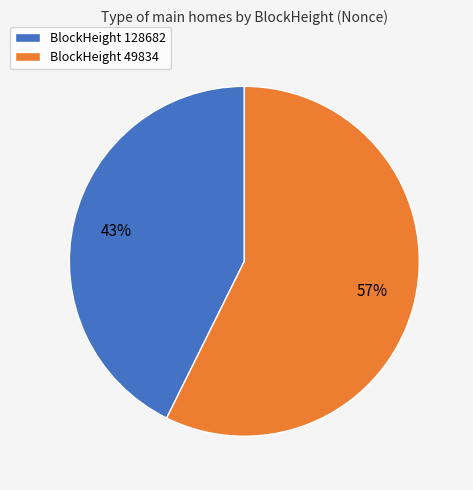

Do BlockHeight 49834 and BlockHeight 128682 together represent more than half of the pie?

Yes